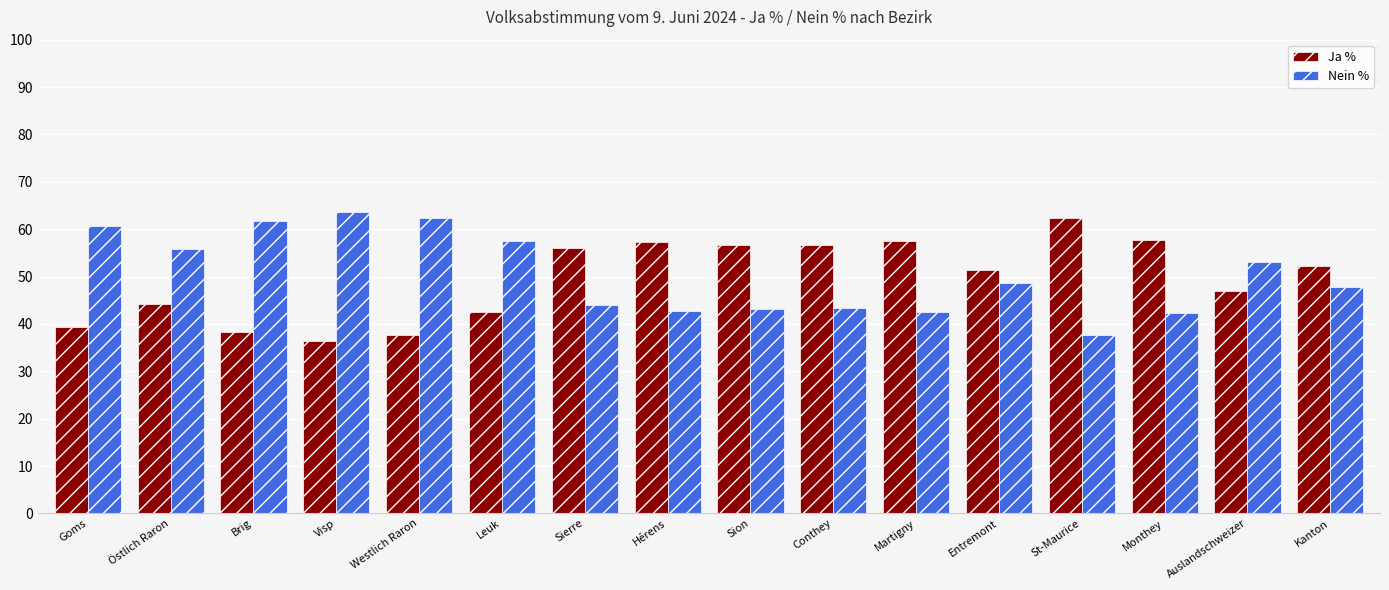

List the series in order of their peak value, lowest first.

Ja %, Nein %